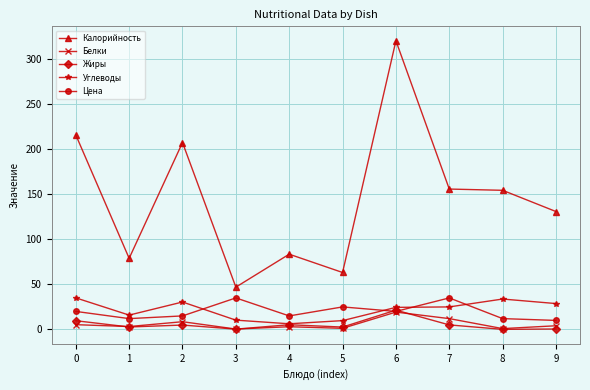

At which label is Белки closest to 9?

2